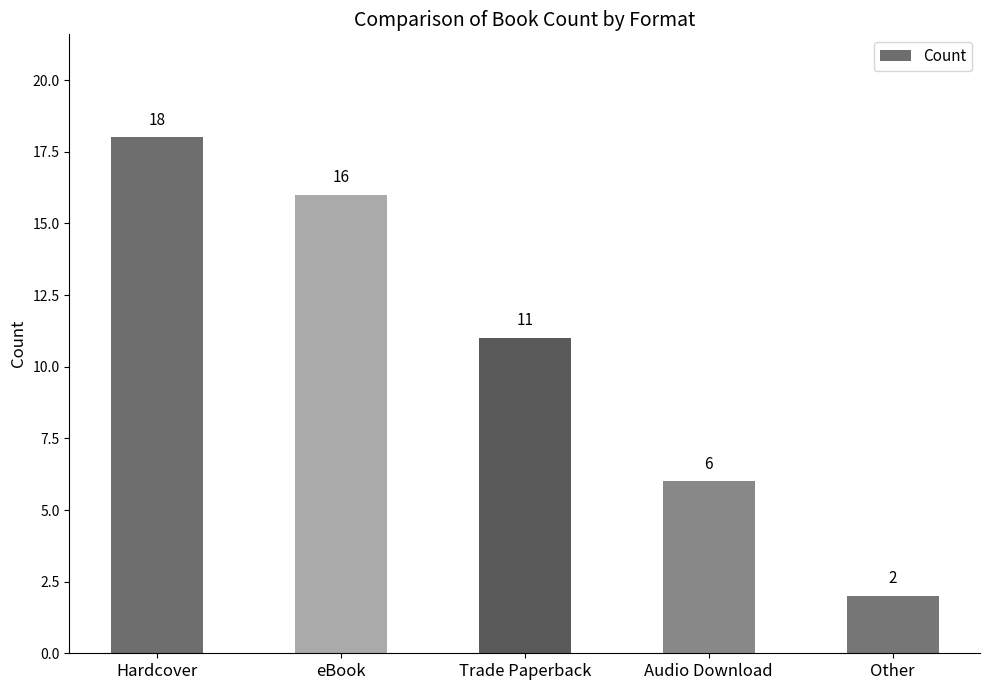

Is it true that the value at eBook is 16?

True